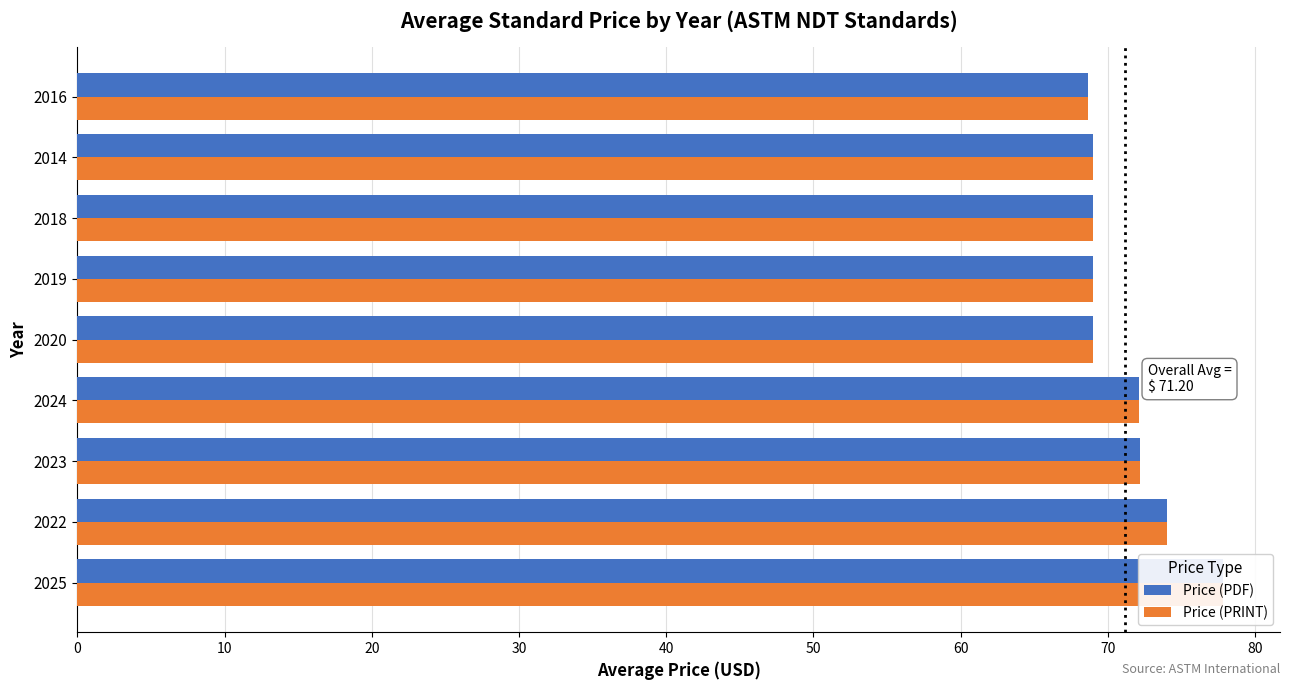

What is the average value of the Price (PDF) series?

71.2